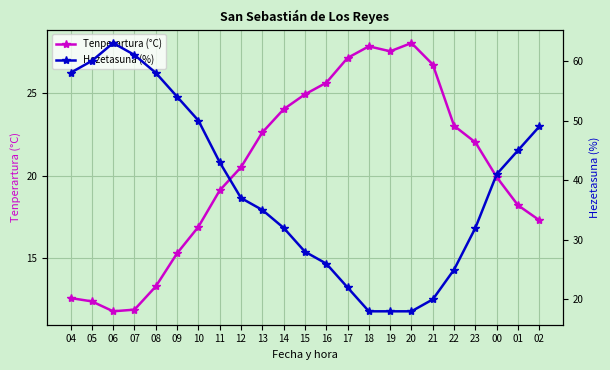

True or false: Hezetasuna (%) and Tenperartura (°C) intersect in this chart.

True